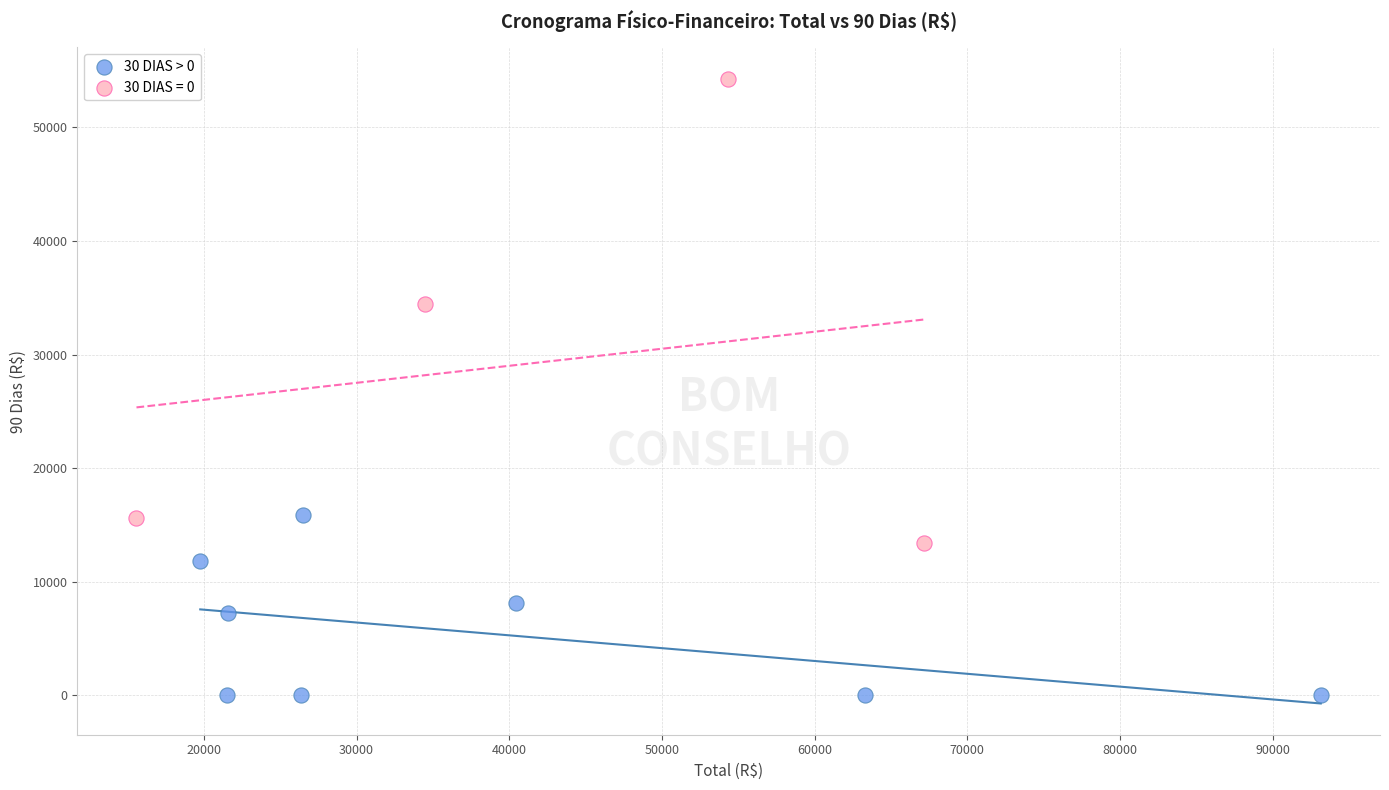

Which series reaches the minimum Y coordinate?

30 DIAS > 0